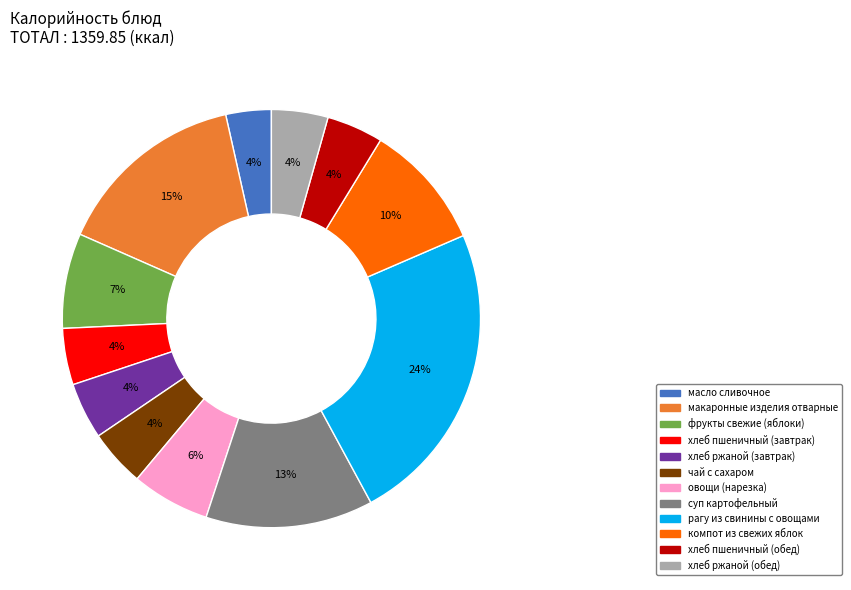

Do фрукты свежие (яблоки) and хлеб ржаной (обед) together represent more than half of the pie?

No